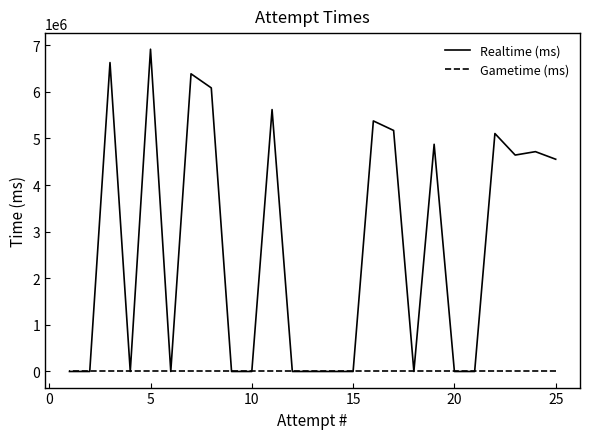

List the series in order of their overall mean, highest first.

Realtime (ms), Gametime (ms)